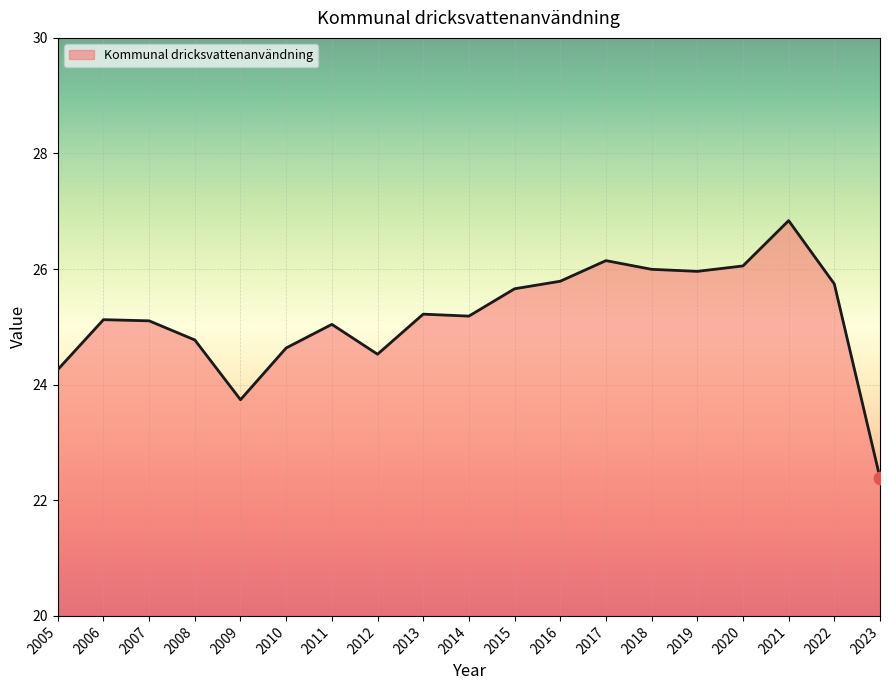

What is the ratio of the value at 2014 to the value at 2020?

1.0